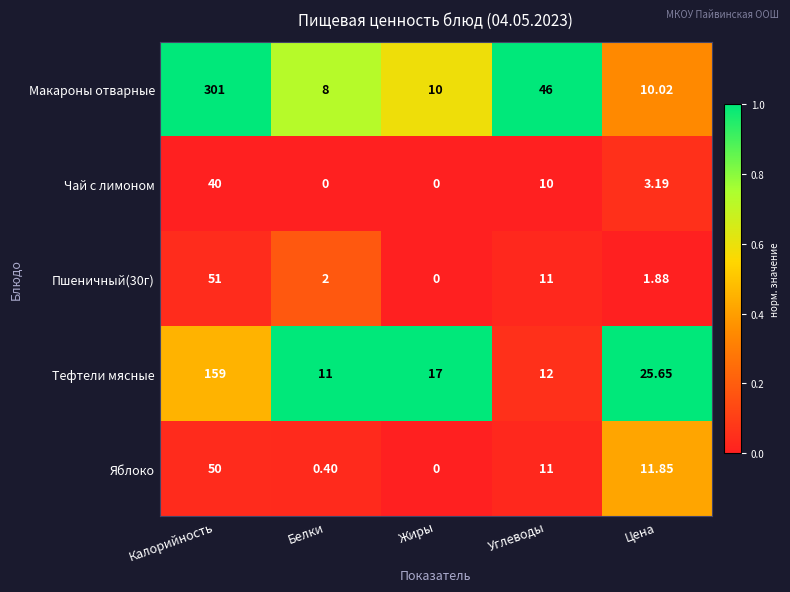

At which category is the sum across all series the highest?

Калорийность